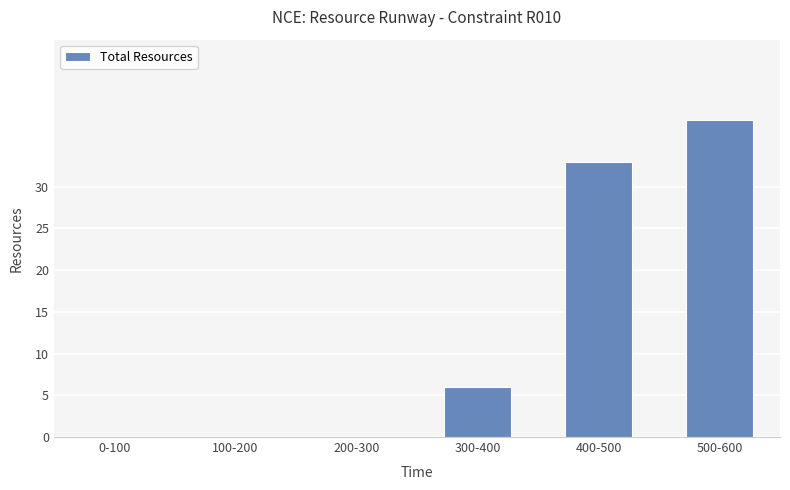

What is the sum of the values at 400-500 and 100-200?

33